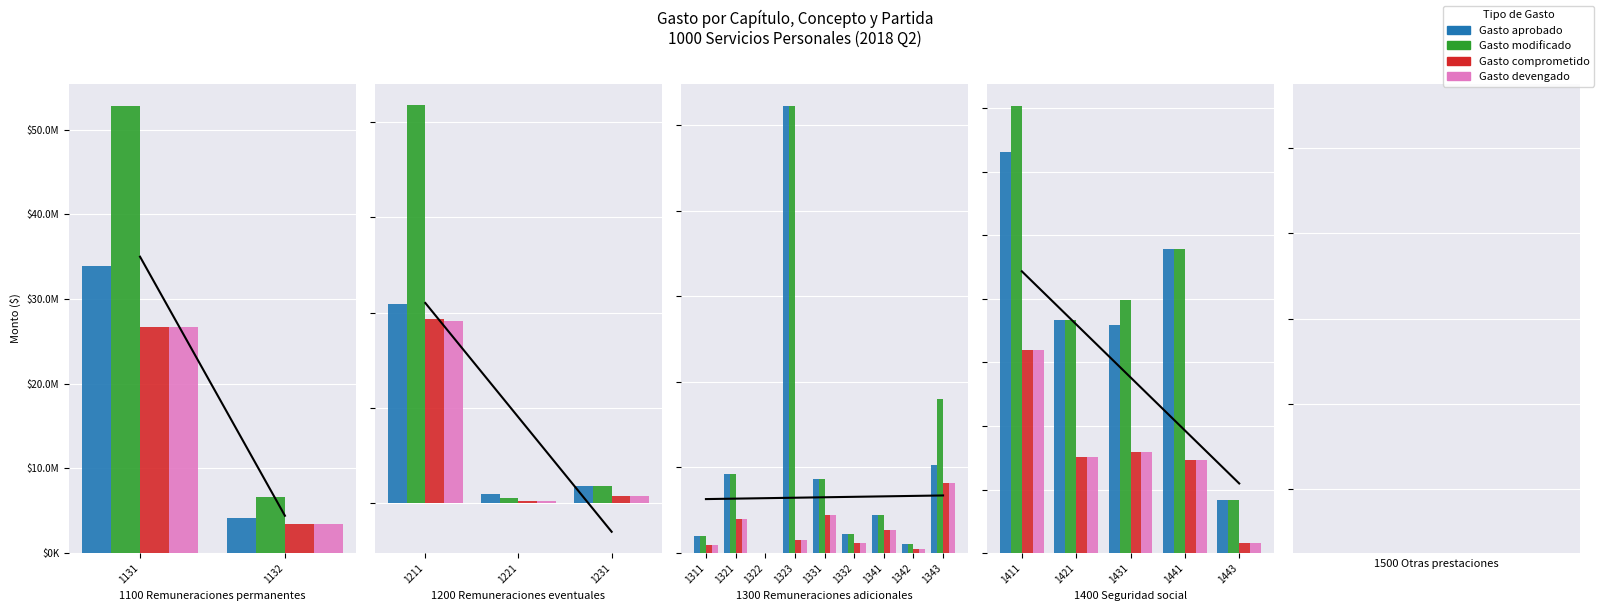

Which series has the largest range (max minus min)?

Gasto modificado